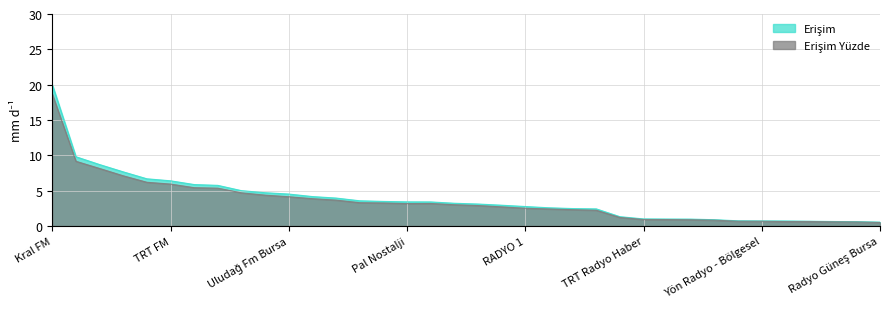

True or false: Erişim and Erişim Yüzde intersect in this chart.

False